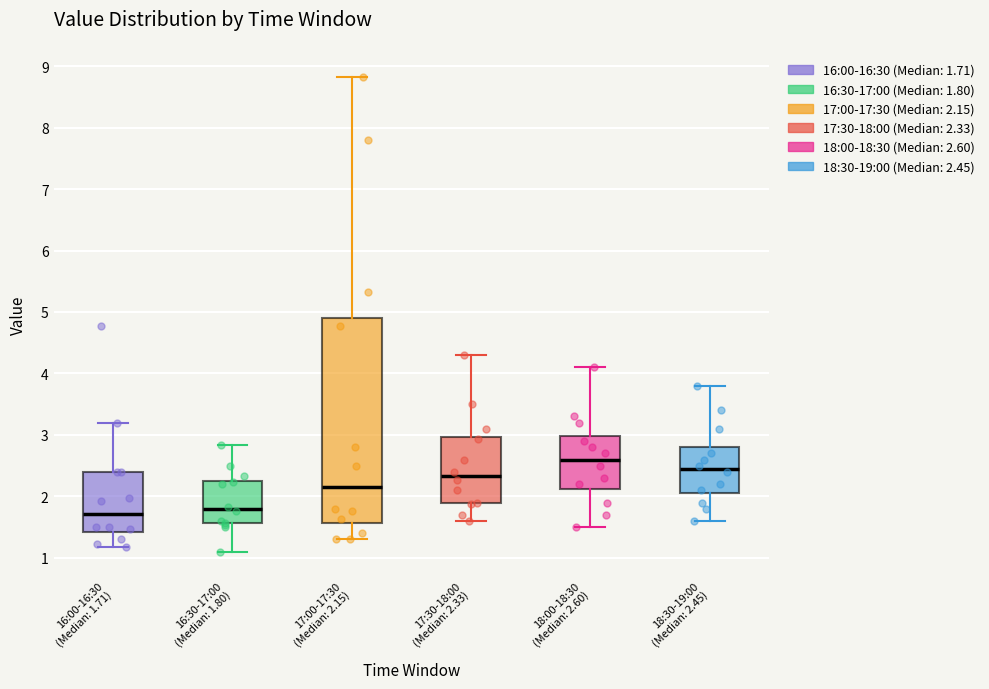

Which box's median line is the highest?

18:00-18:30 (Median: 2.60)